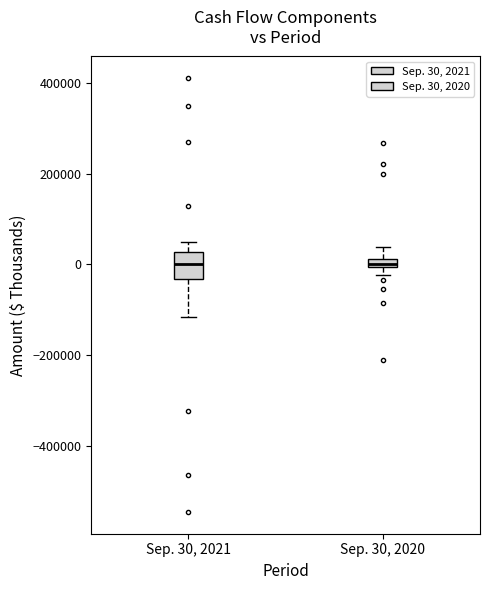

Where does the upper whisker of the box for Sep. 30, 2021 end on the y-axis? The values are not printed on the chart, so give them approximately, as read against the axis.

60000